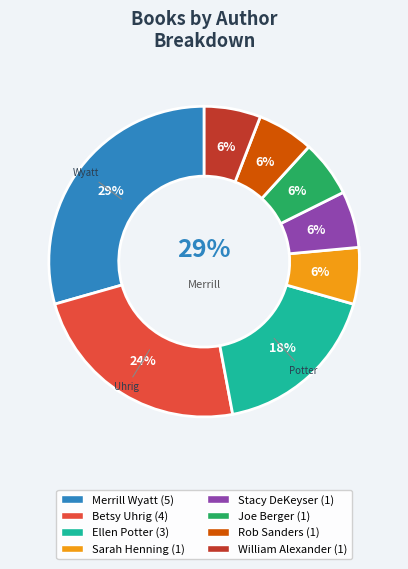

Rank the categories by value from highest to lowest.

Merrill Wyatt, Betsy Uhrig, Ellen Potter, Sarah Henning, Stacy DeKeyser, Joe Berger, Rob Sanders, William Alexander